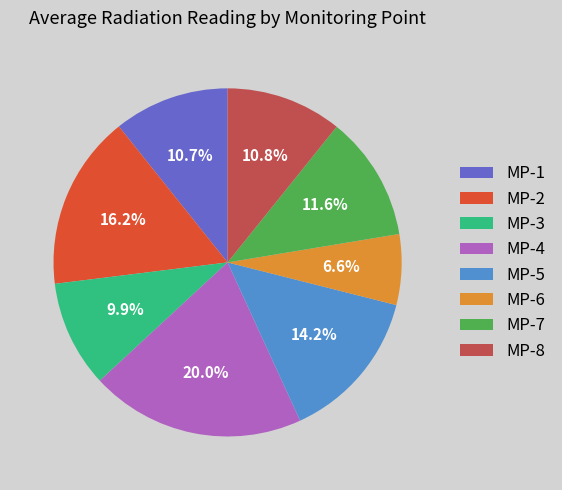

To the nearest percent, what portion does MP-1 represent?

11%